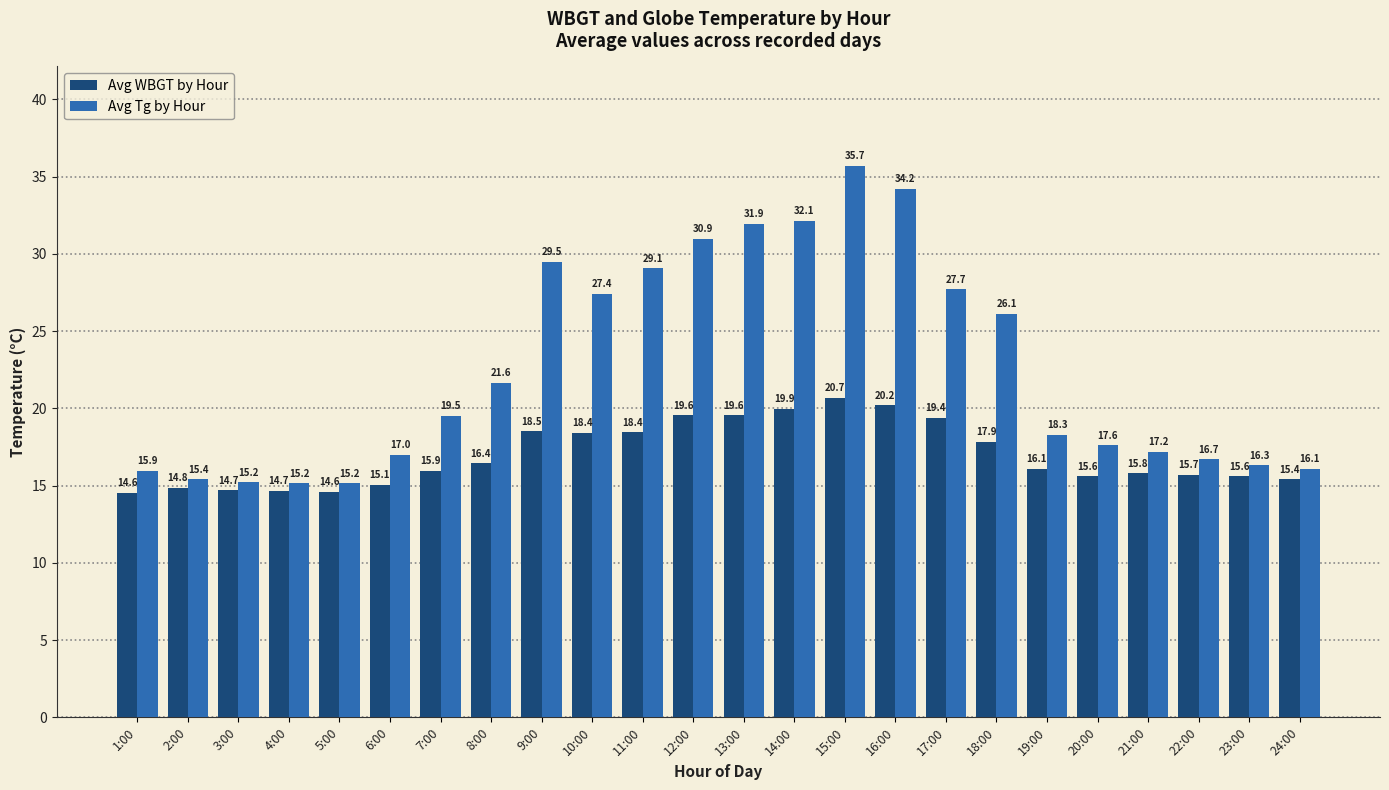

At which label does Avg WBGT by Hour first exceed 16?

8:00